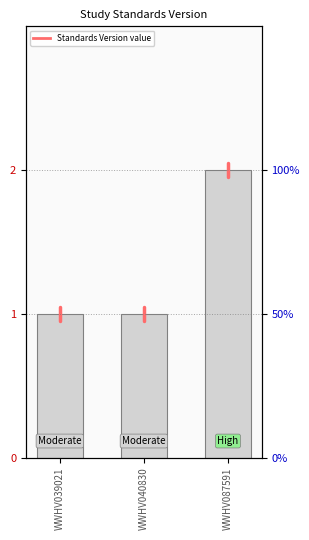

What is the maximum value shown in the chart?

2